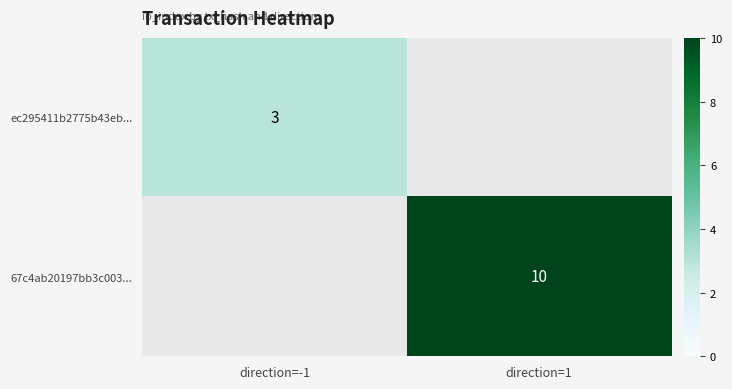

What is the smallest value displayed?

3.0